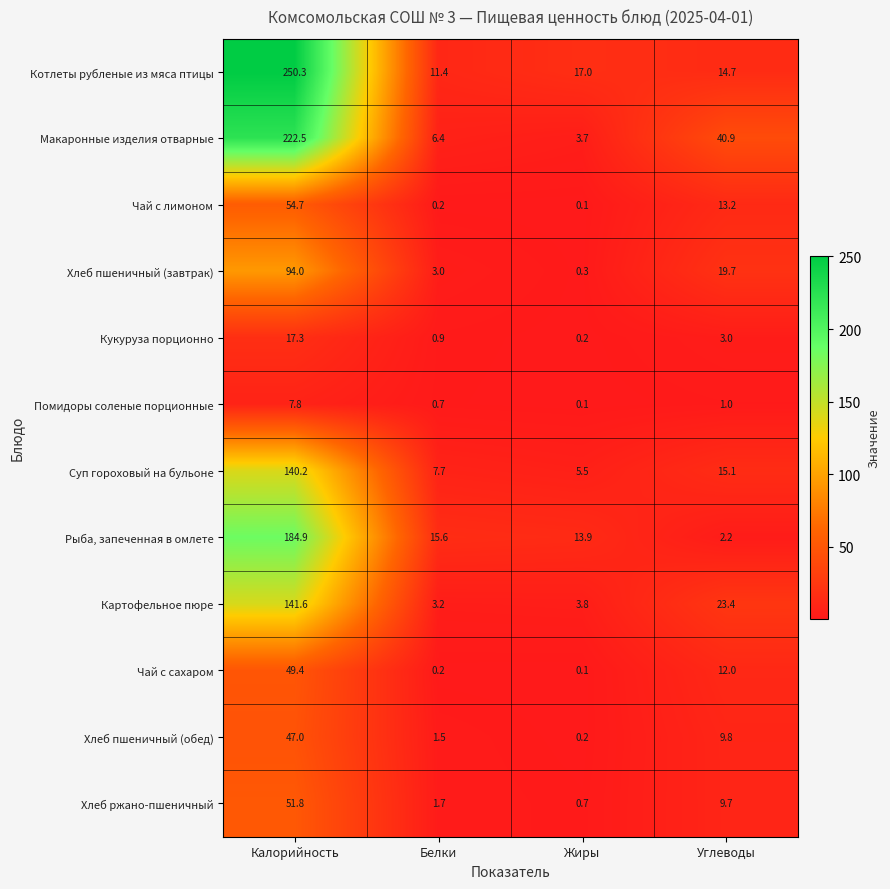

Which series has the largest total across all categories?

Котлеты рубленые из мяса птицы